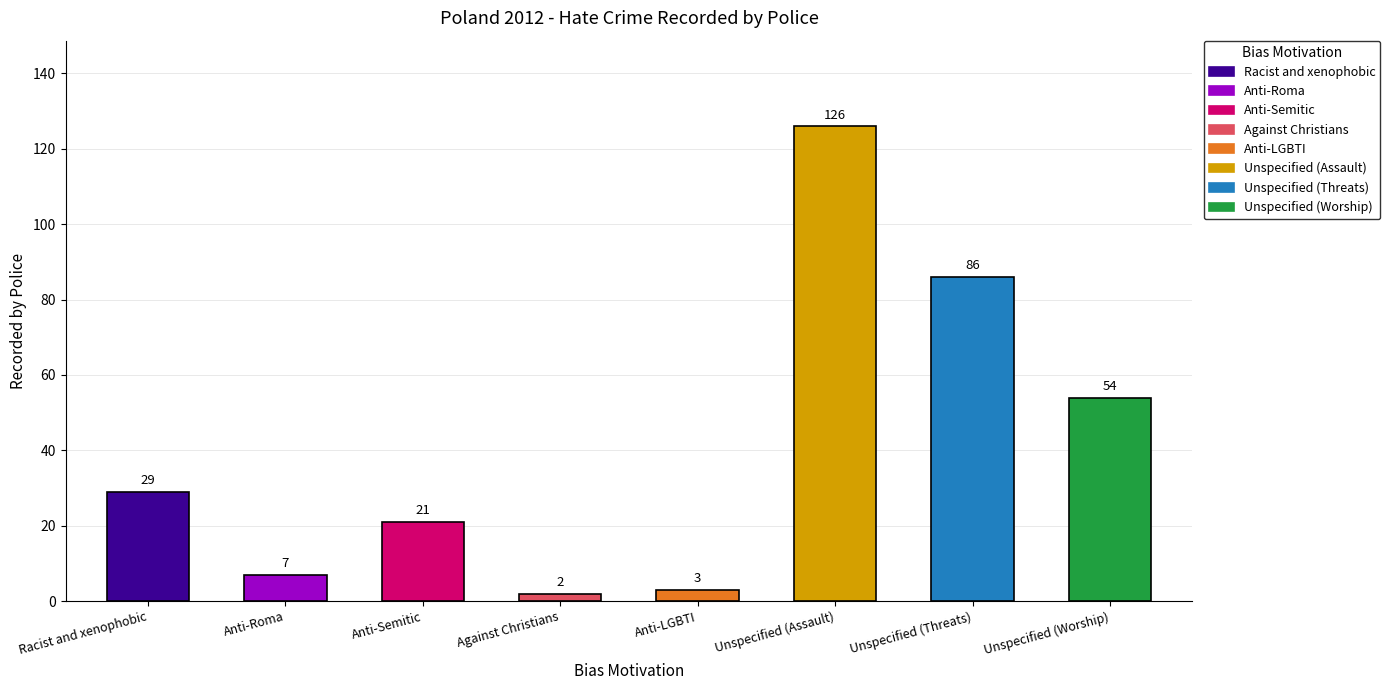

What is the sum of all values?

328